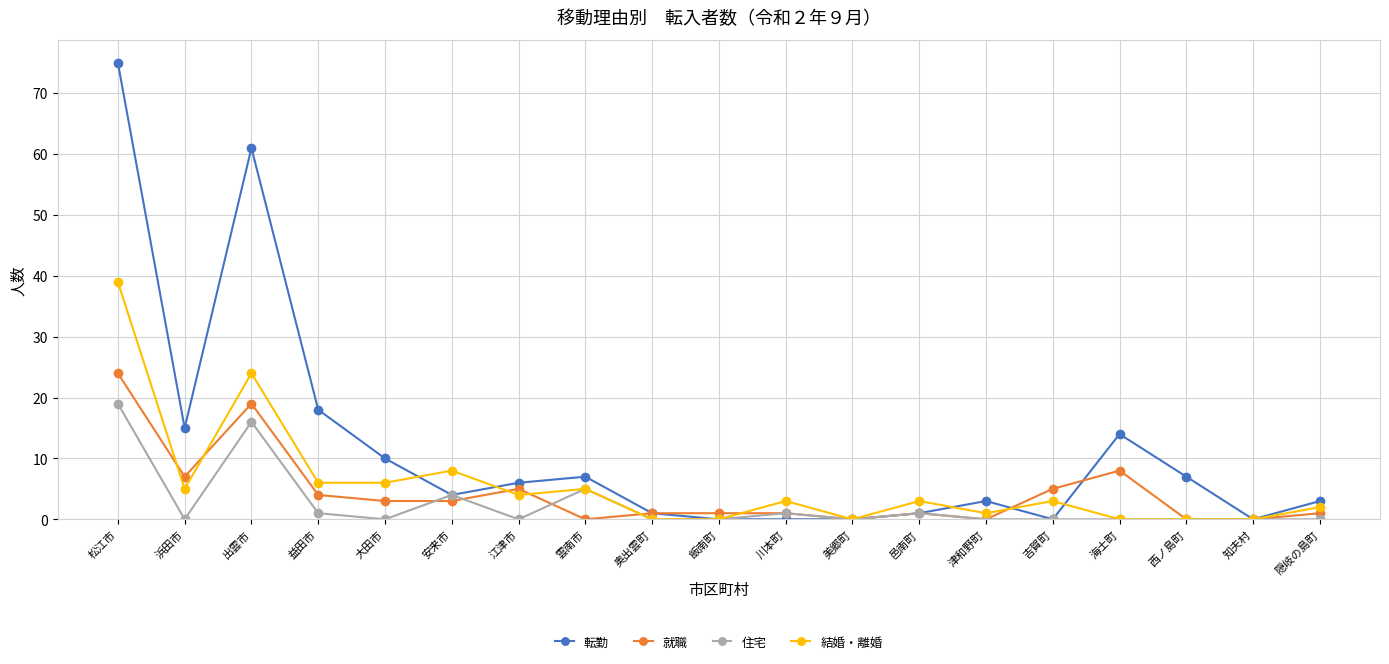

The 転勤 series shows -47 at 知夫村. True or false?

False